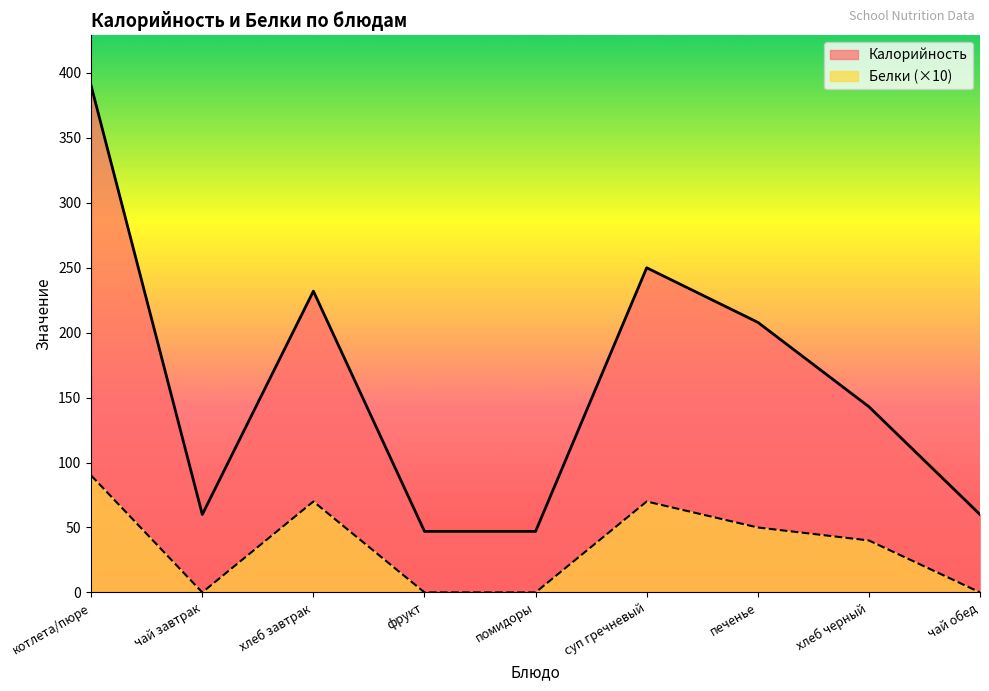

True or false: Белки has a value of 41 at чай обед.

False